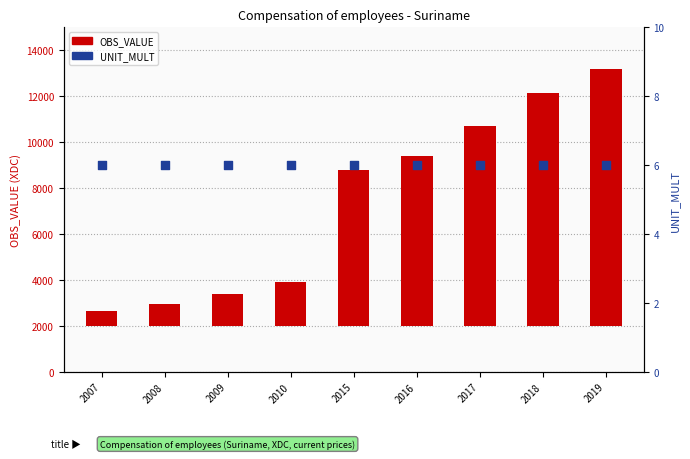

Which series has the largest total across all categories?

OBS_VALUE